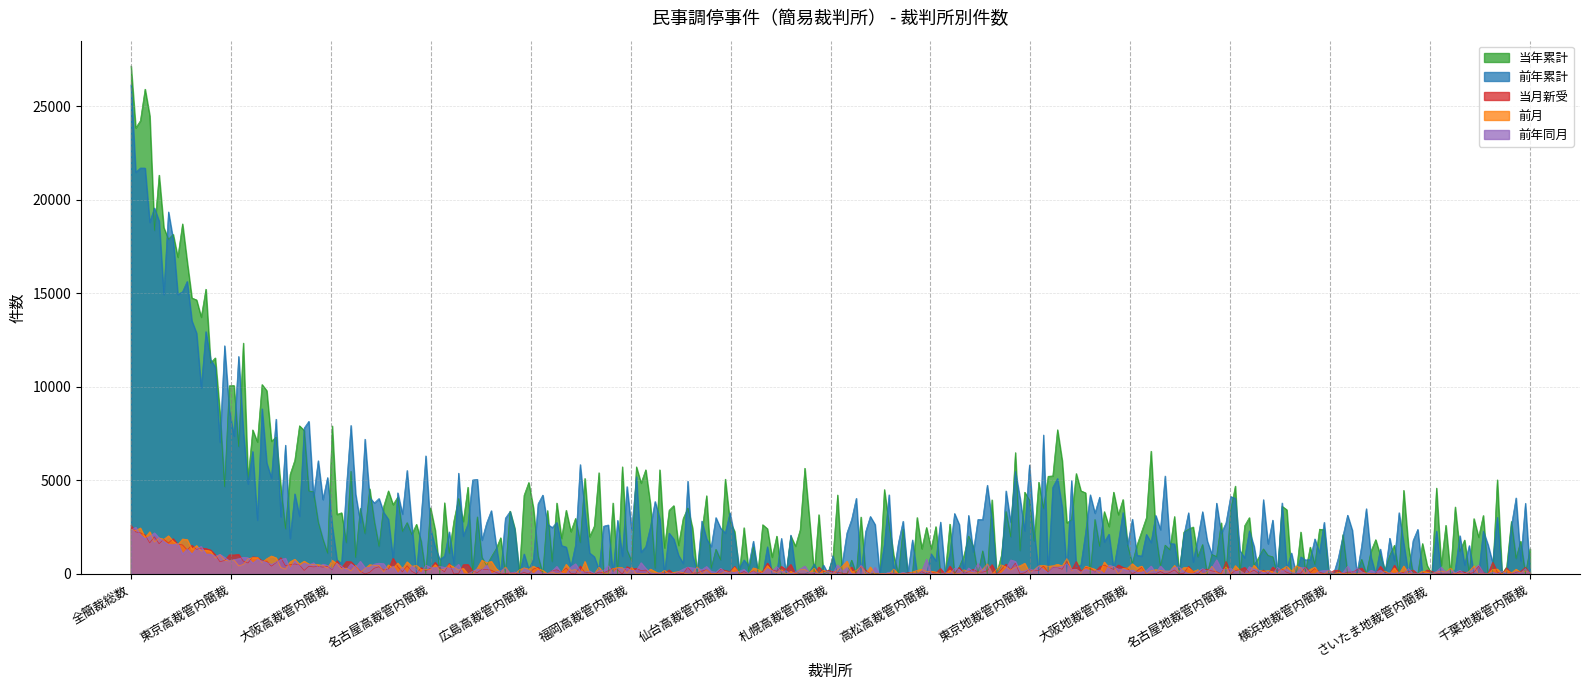

Which series has the widest spread of values?

当年累計